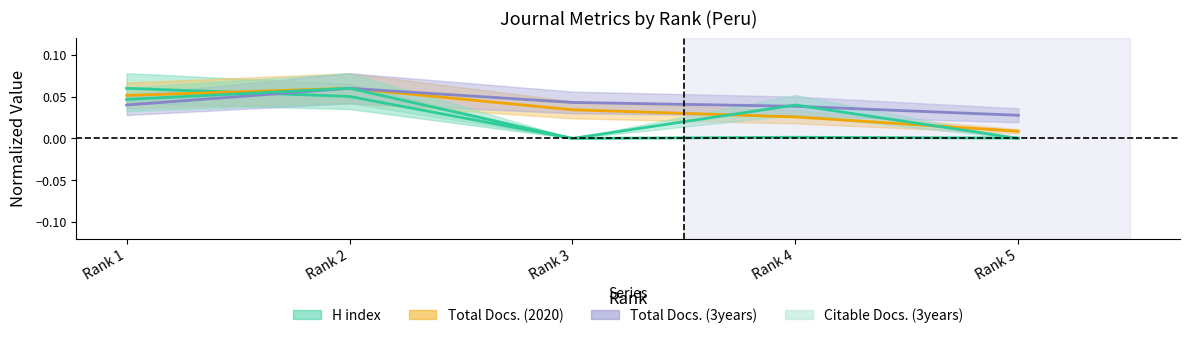

Which series has the largest range (max minus min)?

H index